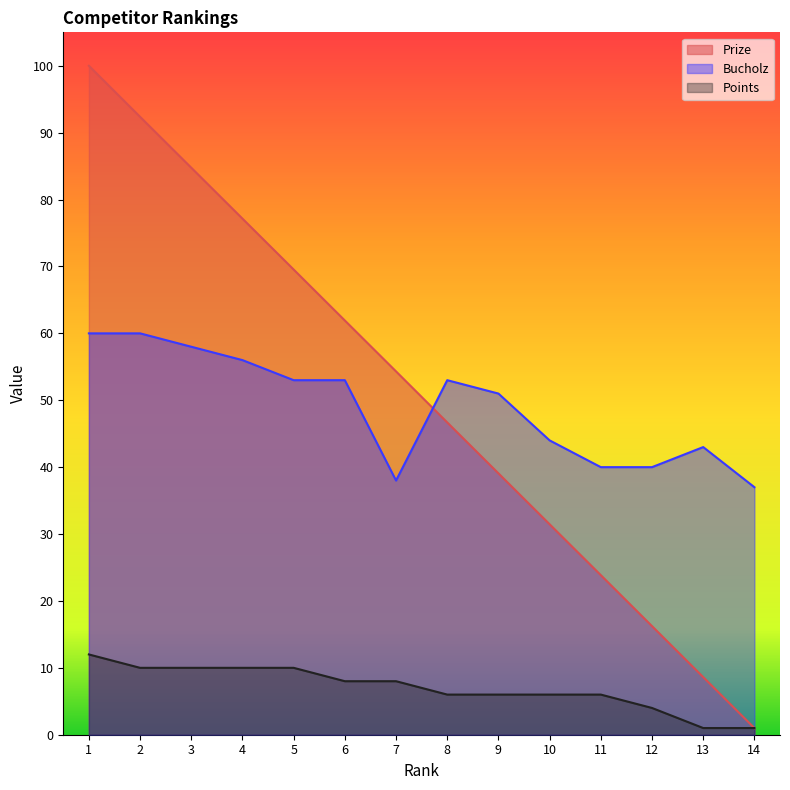

Reading right to left, extract all data points from this chart.

Prize: 14=1.0	13=8.6	12=16.2	11=23.9	10=31.5	9=39.1	8=46.7	7=54.3	6=61.9	5=69.5	4=77.2	3=84.8	2=92.4	1=100.0
Bucholz: 14=37.0	13=43.0	12=40.0	11=40.0	10=44.0	9=51.0	8=53.0	7=38.0	6=53.0	5=53.0	4=56.0	3=58.0	2=60.0	1=60.0
Points: 14=1.0	13=1.0	12=4.0	11=6.0	10=6.0	9=6.0	8=6.0	7=8.0	6=8.0	5=10.0	4=10.0	3=10.0	2=10.0	1=12.0